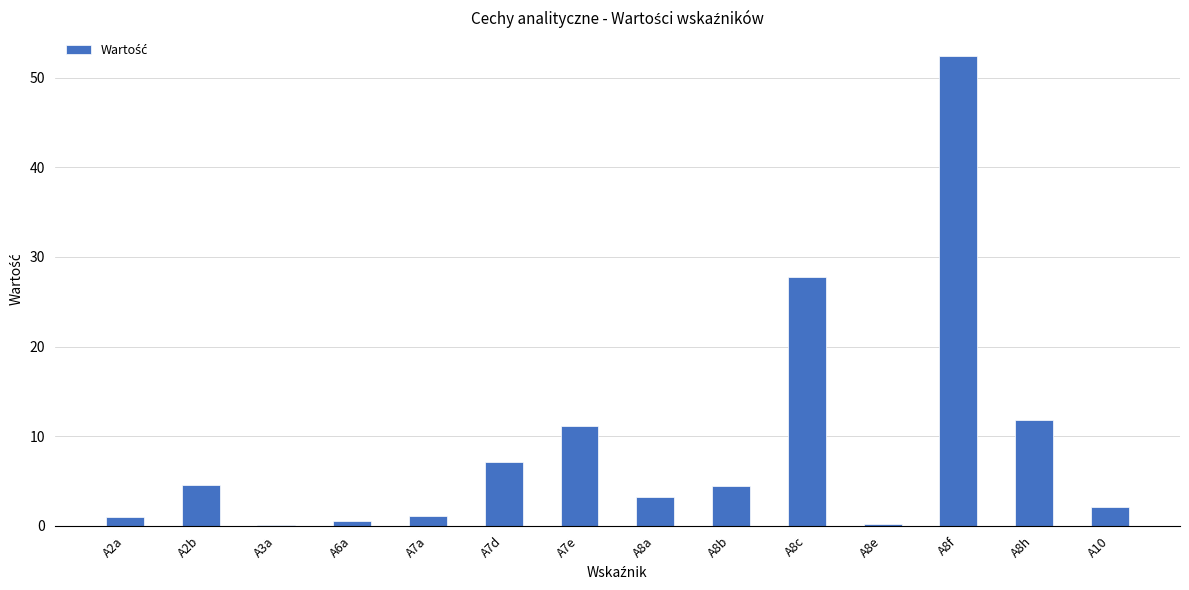

True or false: the data shows 4.5 at A7d.

False